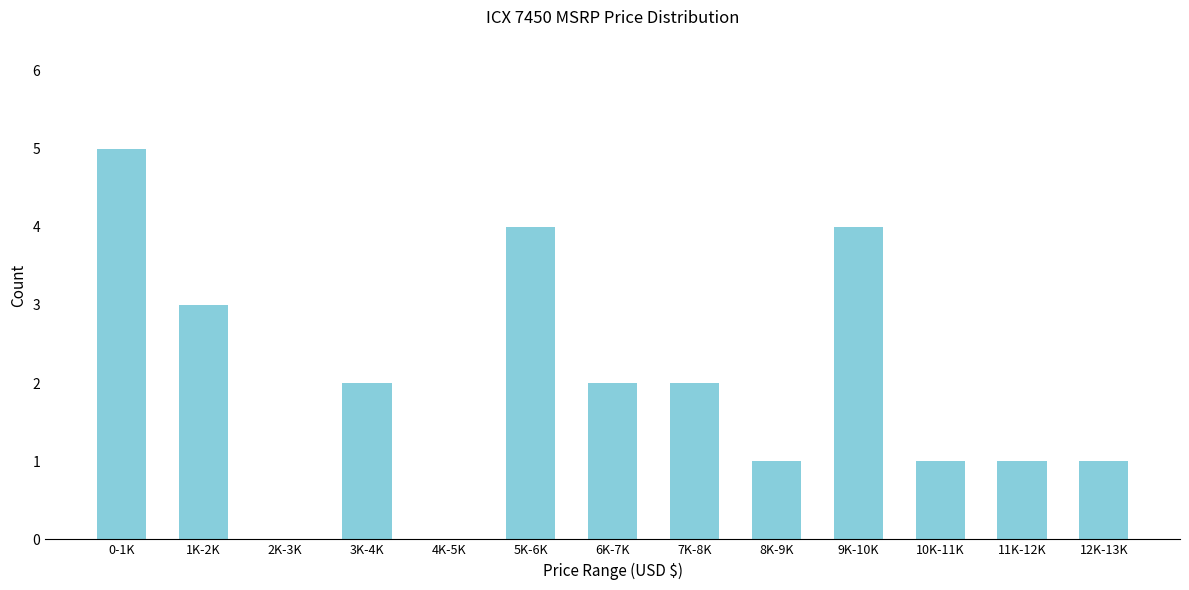

Reading left to right, what are all the values shown in this chart?

0-1K=5	1K-2K=3	2K-3K=0	3K-4K=2	4K-5K=0	5K-6K=4	6K-7K=2	7K-8K=2	8K-9K=1	9K-10K=4	10K-11K=1	11K-12K=1	12K-13K=1